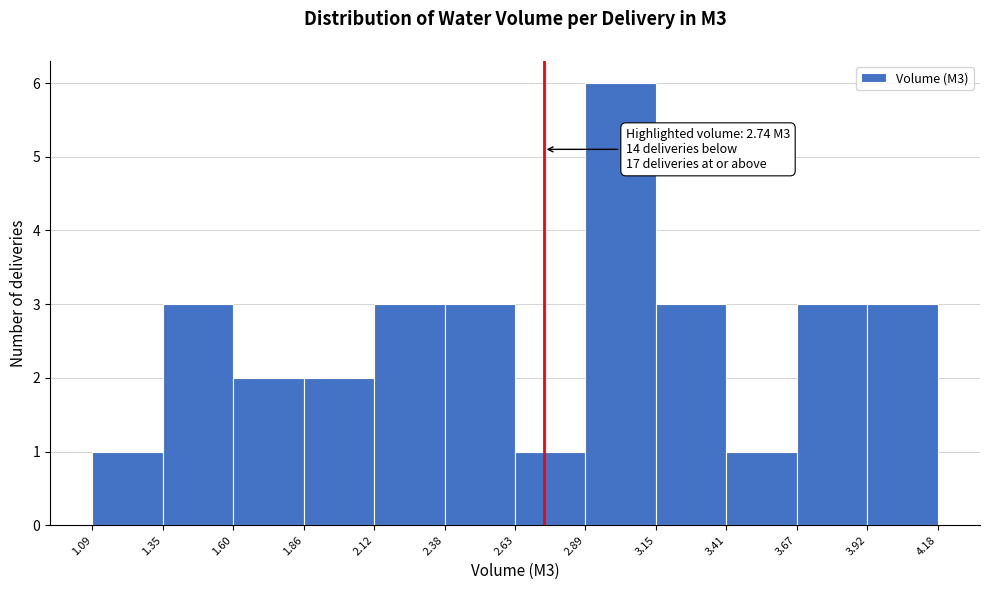

Over which range of the x-axis is the bar tallest?

2.89 to 3.15